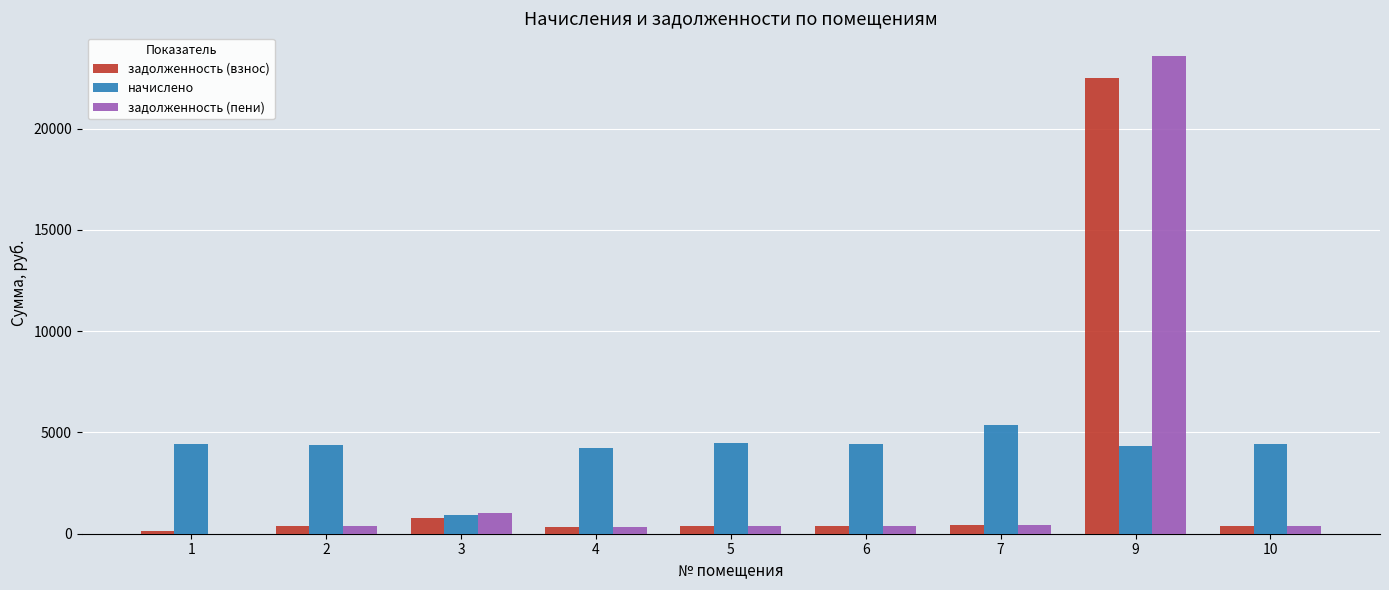

What is the sum of all задолженность (взнос) values?

25665.9